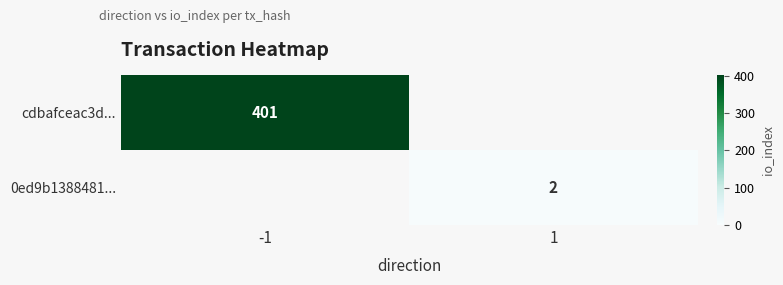

The cdbafceac3d... series shows 585 at -1. True or false?

False